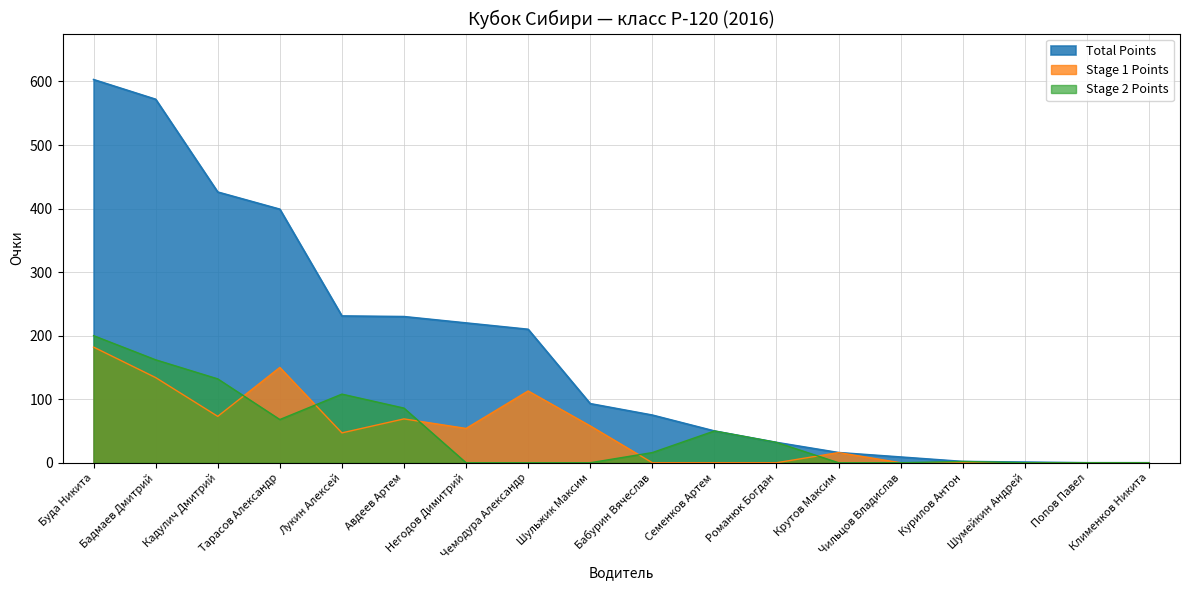

What is the sum of the Total Points values at Крутов Максим and Чильцов Владислав?

25